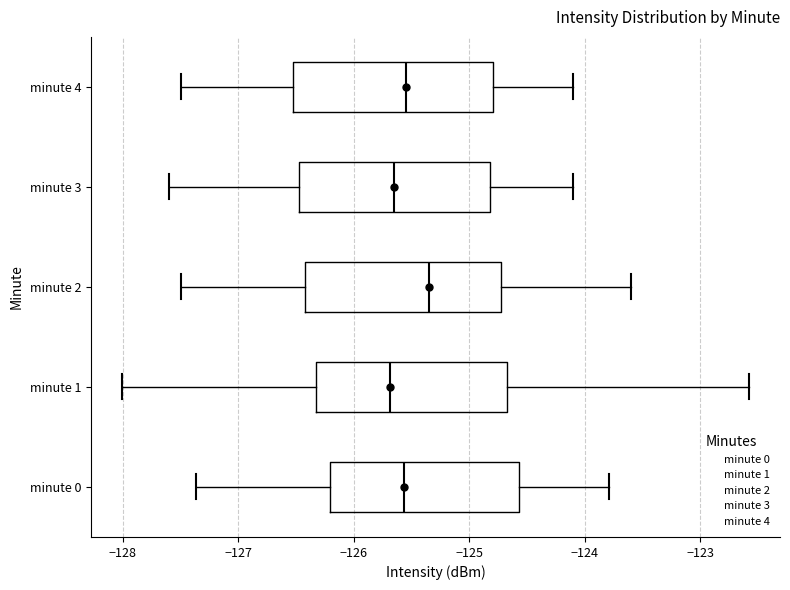

Reading bottom to top, read every box against the x-axis: the position of its median line, the range the box covers, and the ends of its whiskers. The values are not printed on the chart, so give them approximately, as read against the axis.

minute 0: median -125.6, box -126.2 to -124.6, whiskers -127.4 to -123.8
minute 1: median -125.7, box -126.3 to -124.7, whiskers -128.0 to -122.6
minute 2: median -125.3, box -126.4 to -124.7, whiskers -127.5 to -123.6
minute 3: median -125.6, box -126.5 to -124.8, whiskers -127.6 to -124.1
minute 4: median -125.5, box -126.5 to -124.8, whiskers -127.5 to -124.1